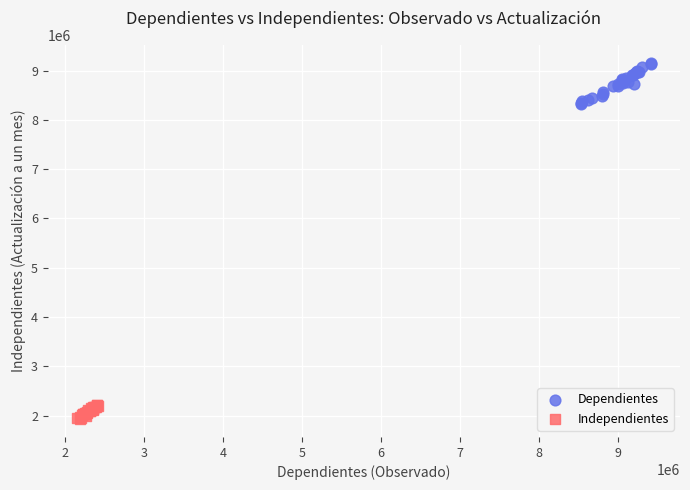

Which series has the widest spread of Y values?

Dependientes